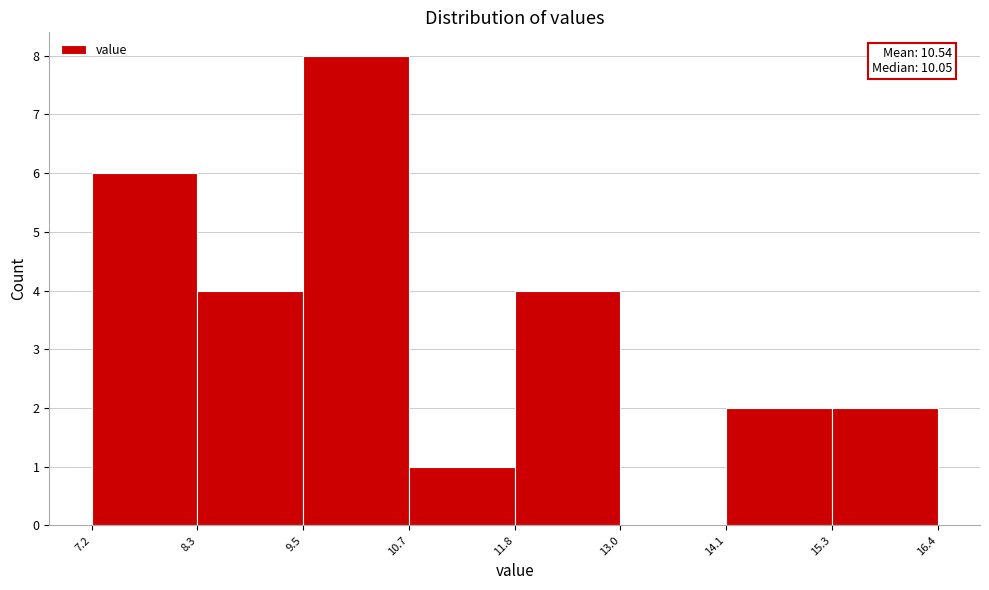

Over which range of the x-axis is the bar tallest?

9.5 to 10.7